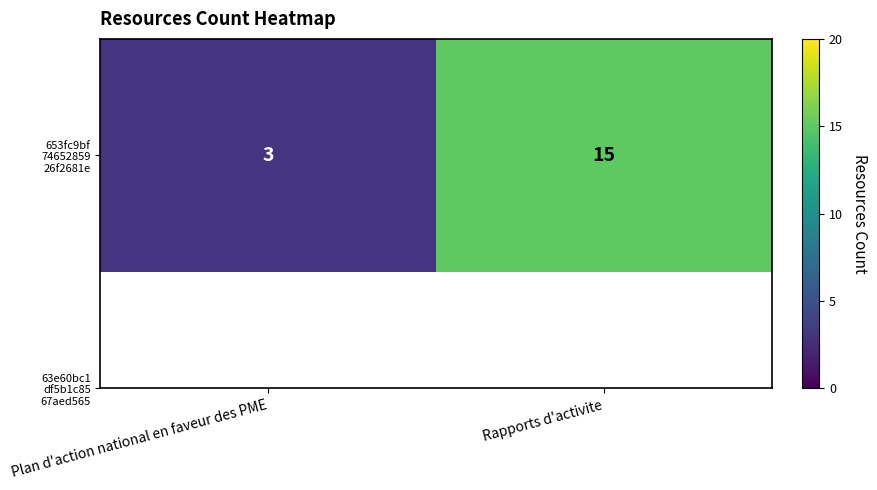

How many values are between 3 and 15?

2